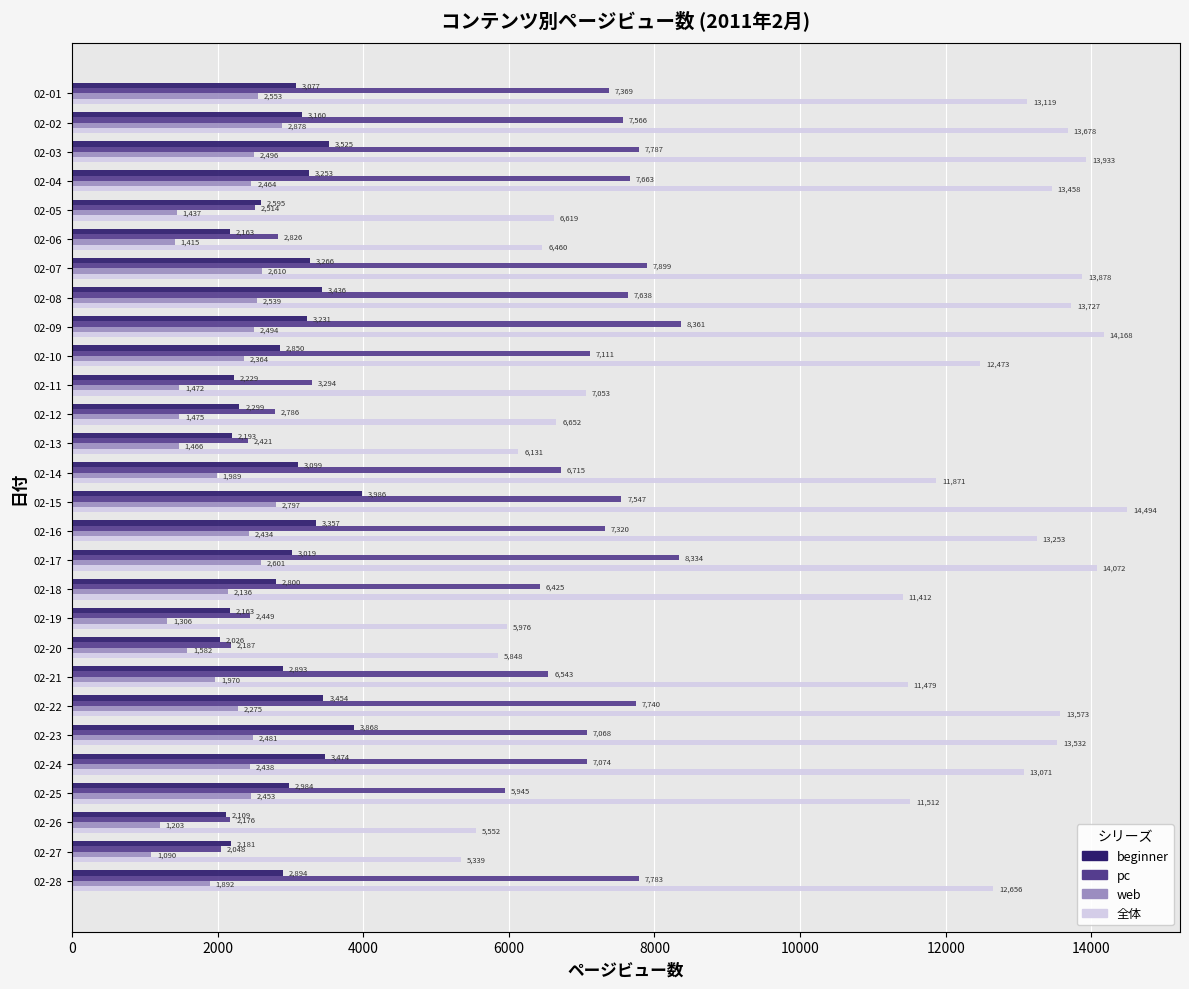

What is the highest value of the web series?

2878